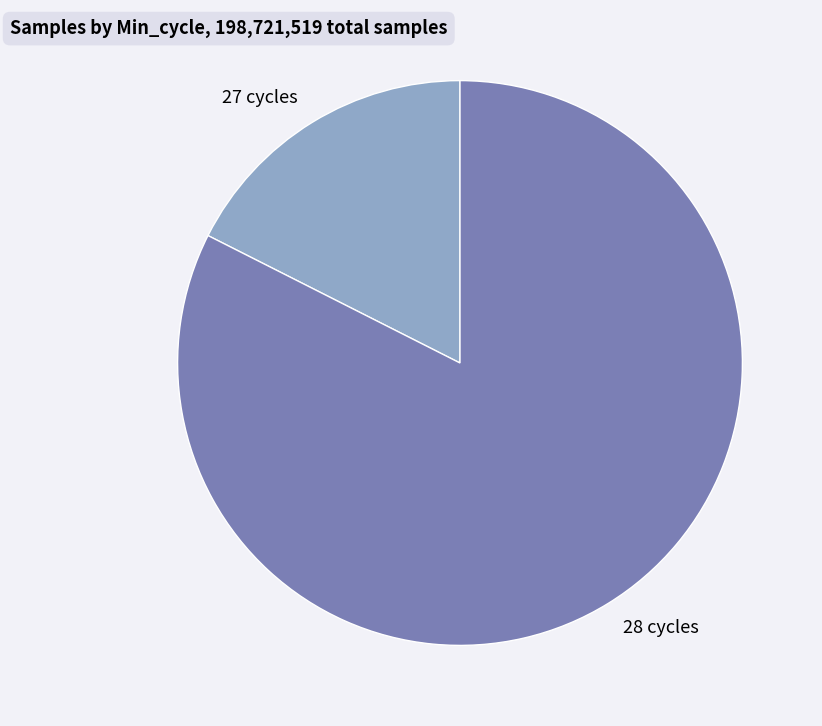

Rank the categories by value from lowest to highest.

27 cycles, 28 cycles